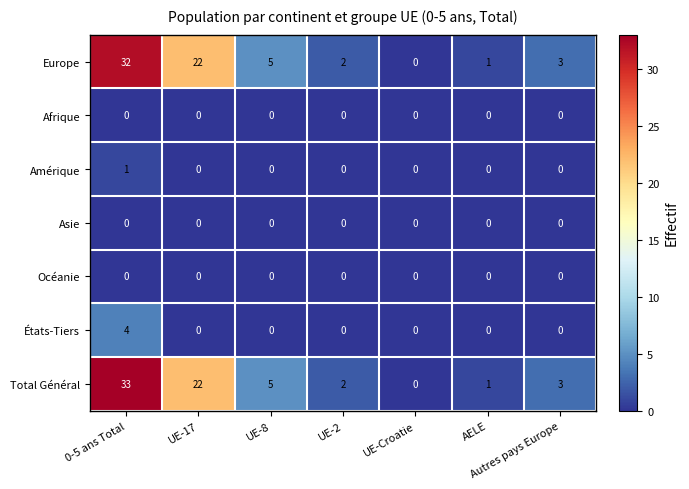

At which label does Total Général first exceed 3?

0-5 ans Total